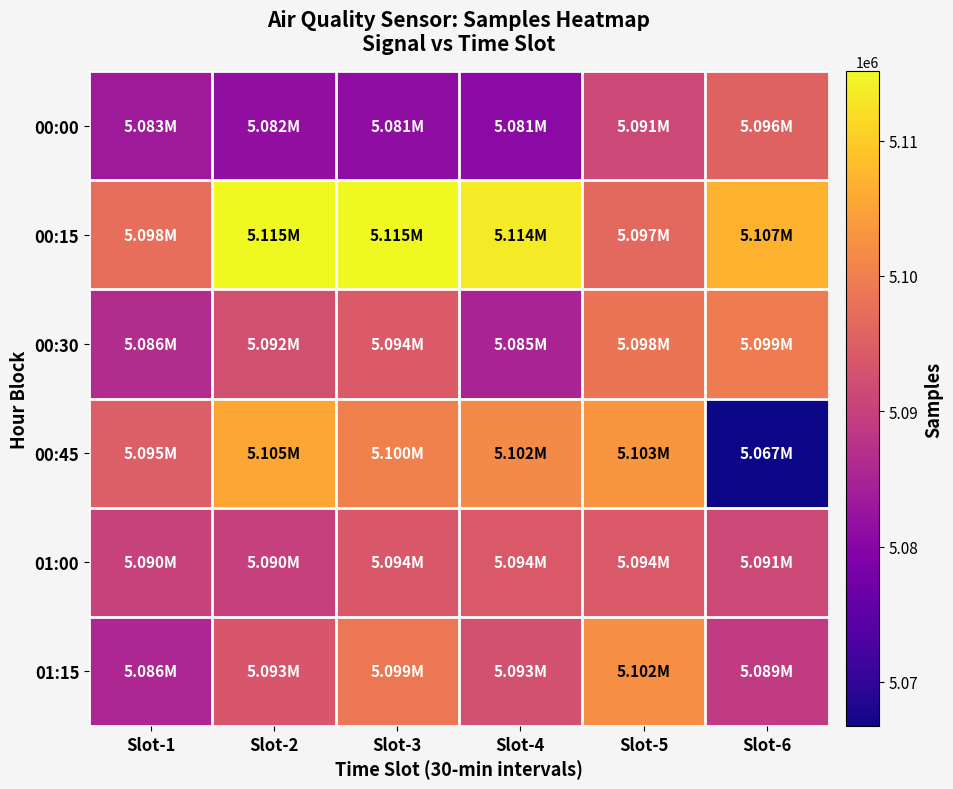

How many categories are shown in the chart?

6